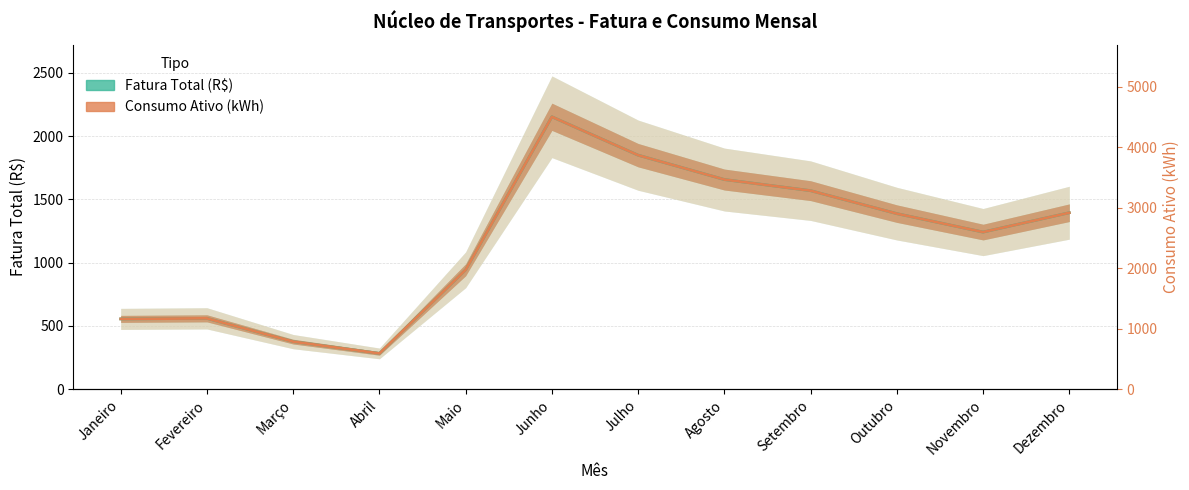

At Abril, list the series in order from largest to smallest.

Fatura Total (R$), Consumo Ativo (kWh, escalonado)